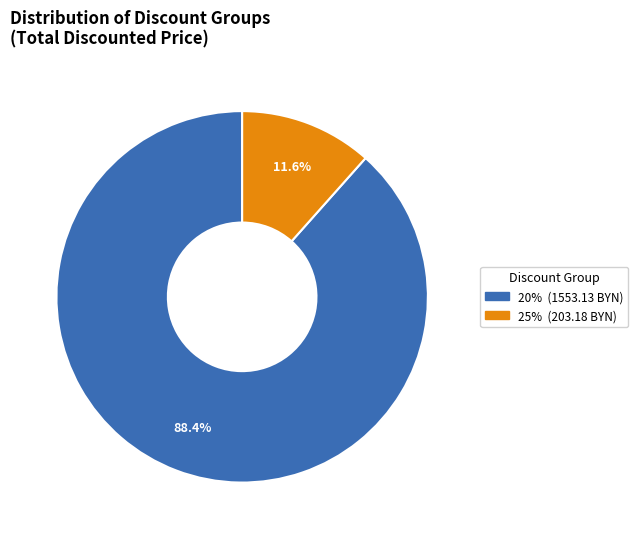

Is there any slice that represents more than half of the pie?

Yes